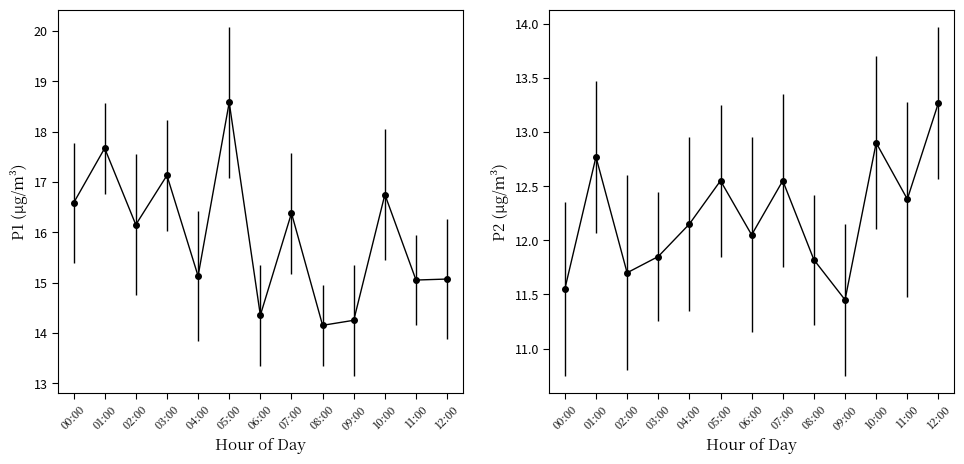

What is the label of the 9th point from the left?

08:00